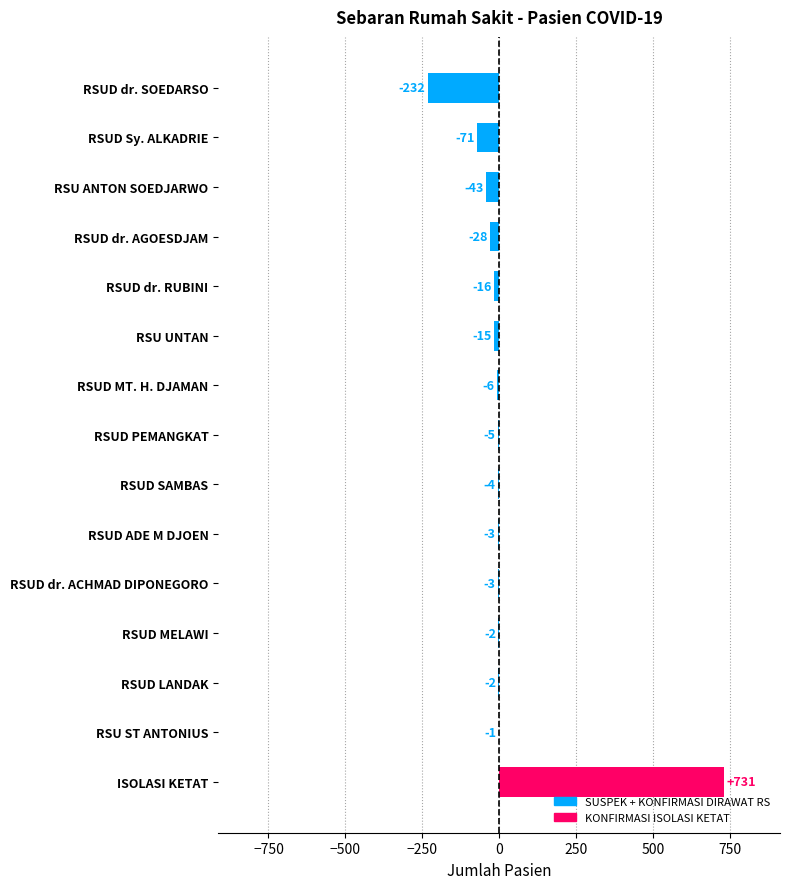

Reading bottom to top, transcribe all the data shown in this chart.

ISOLASI KETAT=731	RSU ST ANTONIUS=-1	RSUD LANDAK=-2	RSUD MELAWI=-2	RSUD dr. ACHMAD DIPONEGORO=-3	RSUD ADE M DJOEN=-3	RSUD SAMBAS=-4	RSUD PEMANGKAT=-5	RSUD MT. H. DJAMAN=-6	RSU UNTAN=-15	RSUD dr. RUBINI=-16	RSUD dr. AGOESDJAM=-28	RSU ANTON SOEDJARWO=-43	RSUD Sy. ALKADRIE=-71	RSUD dr. SOEDARSO=-232